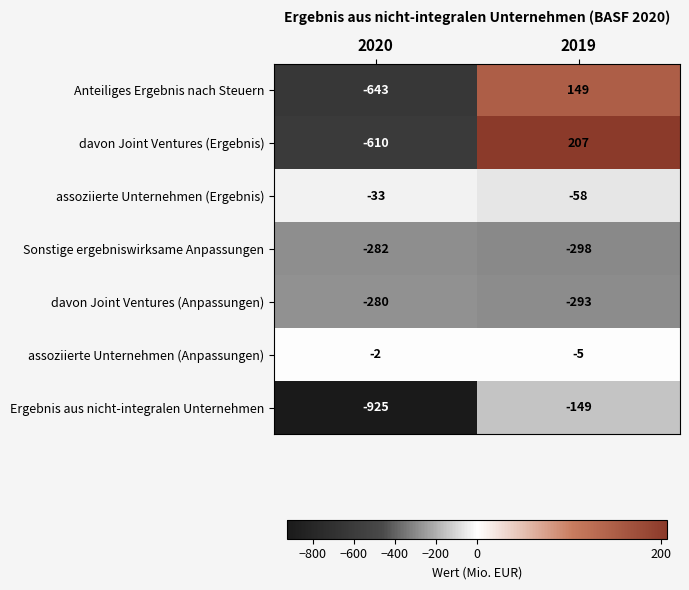

The value of assoziierte Unternehmen (Ergebnis) at 2020 is -9. True or false?

False